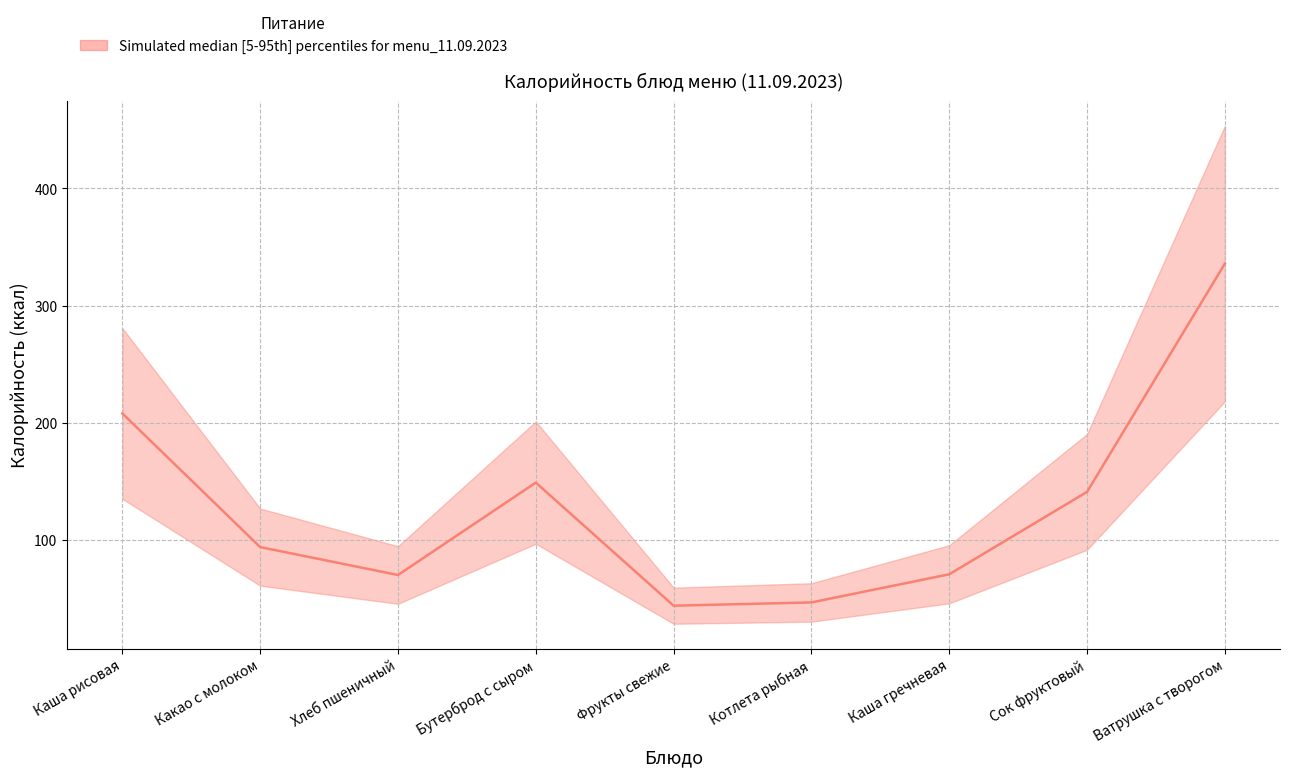

In upper, how many points are higher than both neighbors (excluding endpoints)?

1